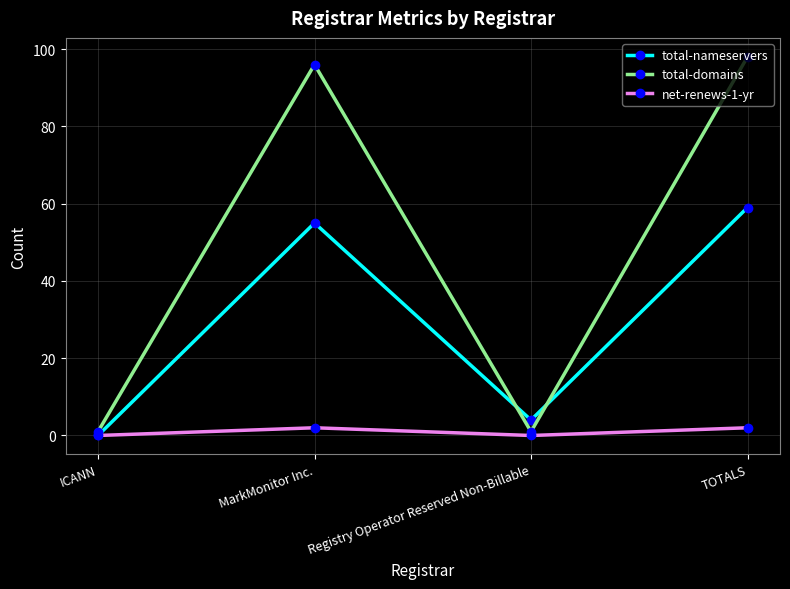

What is the approximate value of total-domains at MarkMonitor Inc.?

96